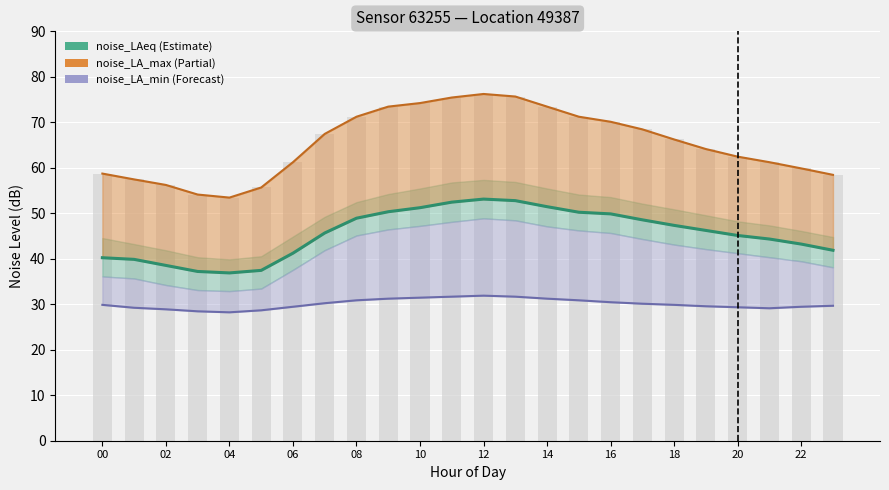

What are all the series names shown in the legend?

noise_LAeq, noise_LA_max, noise_LA_min